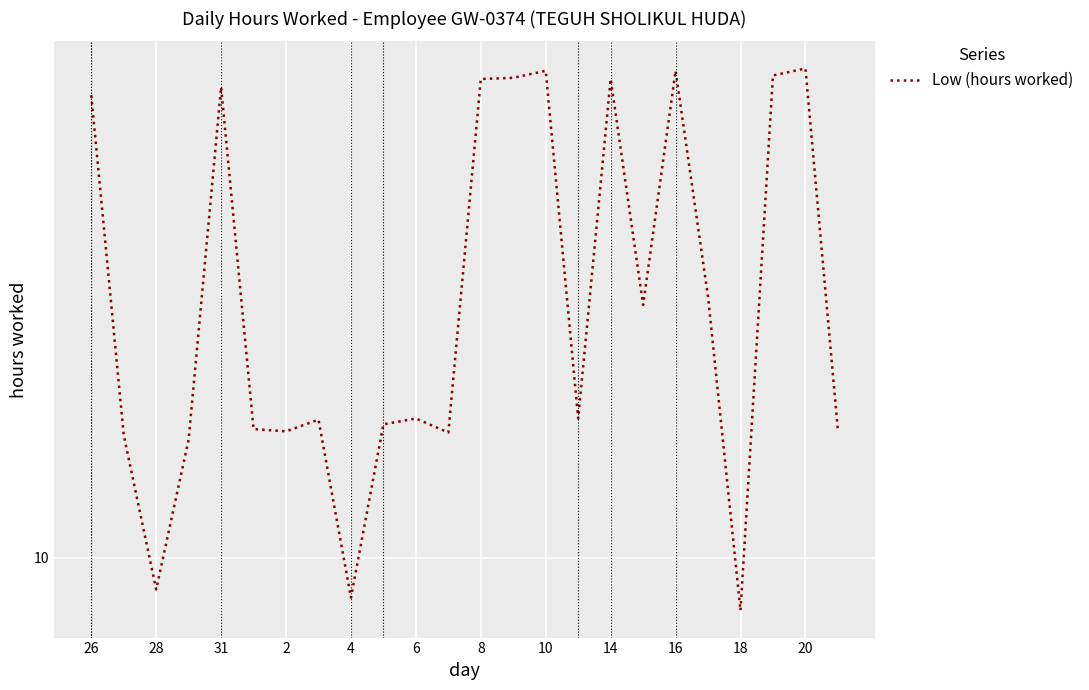

Reading right to left, transcribe all the data shown in this chart.

11.1	14.2	14.1	9.6	12.2	14.2	12.2	14.1	11.2	14.2	14.1	14.1	11.1	11.2	11.1	9.7	11.2	11.1	11.1	14.0	11.0	9.7	11.1	13.9